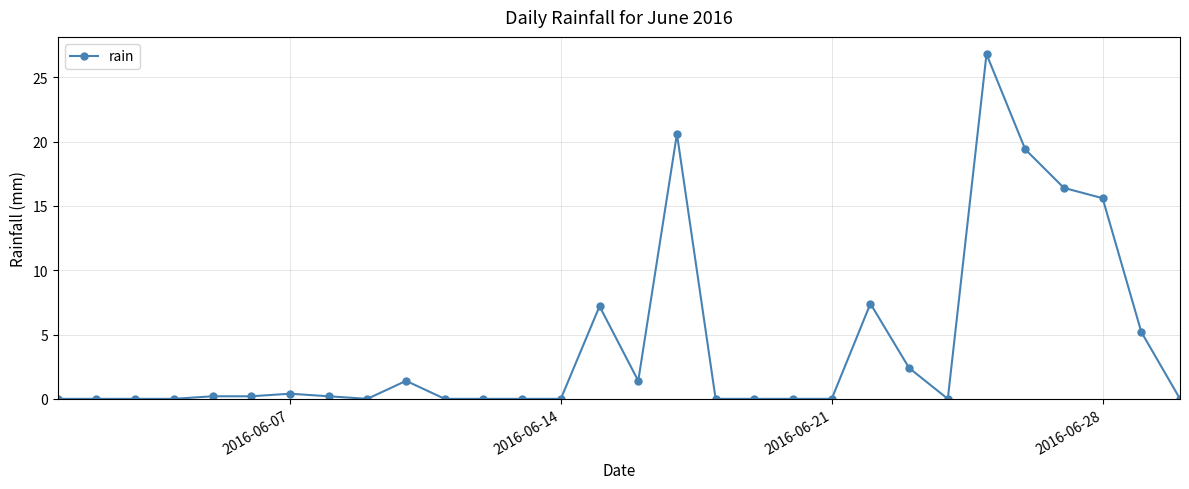

What is the value of the 22nd point from the left?

7.4